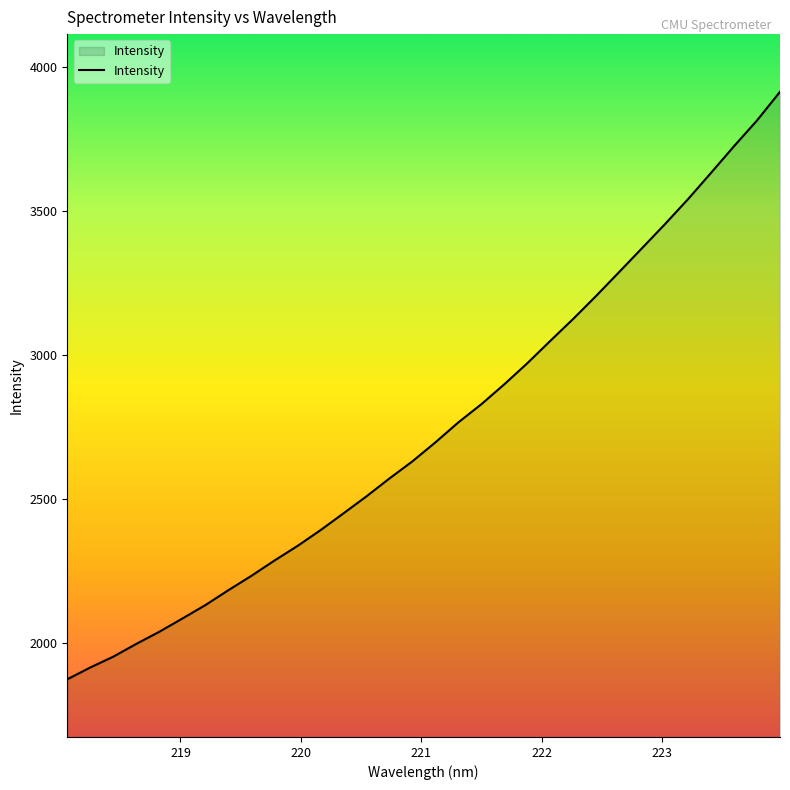

How many lines are shown in the chart?

1